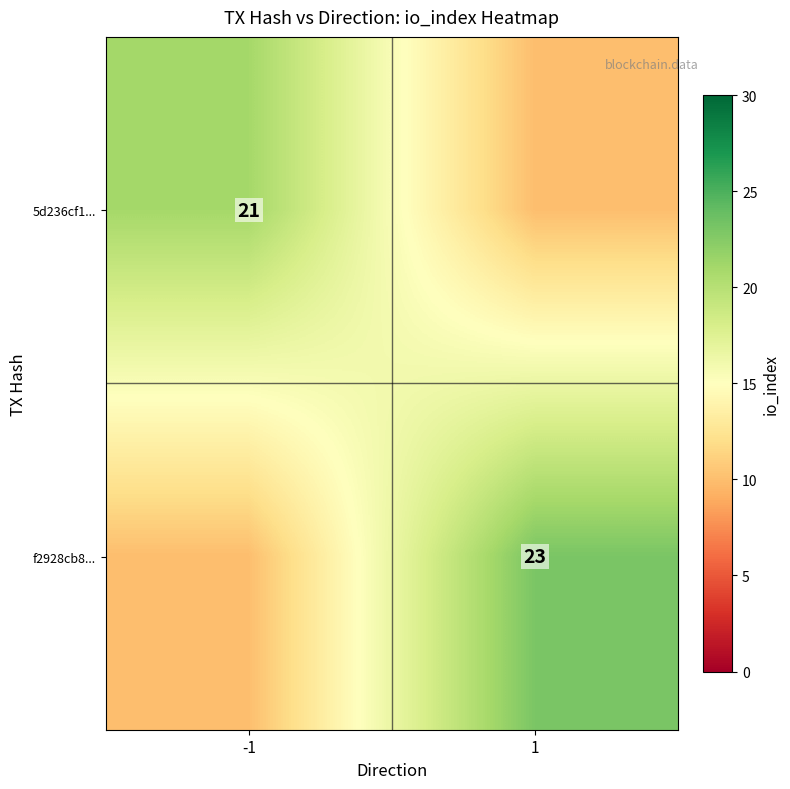

Is it true that f2928cb8... equals 23 at 1?

True